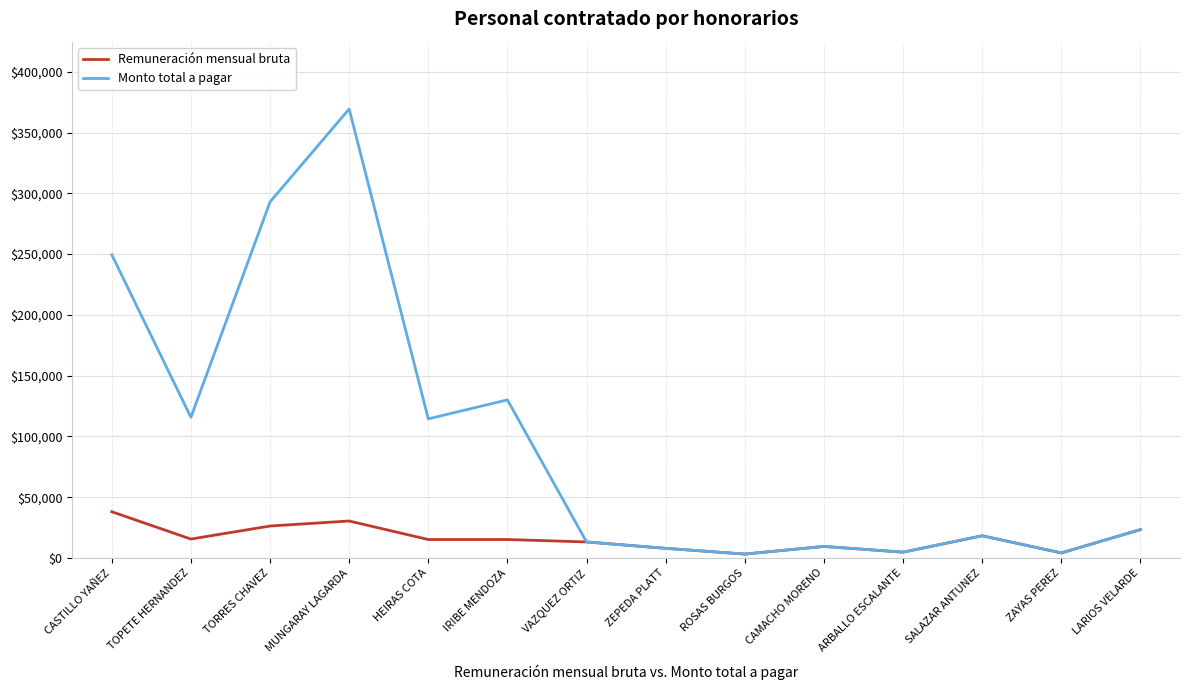

What are all the series names shown in the legend?

Remuneración mensual bruta, Monto total a pagar